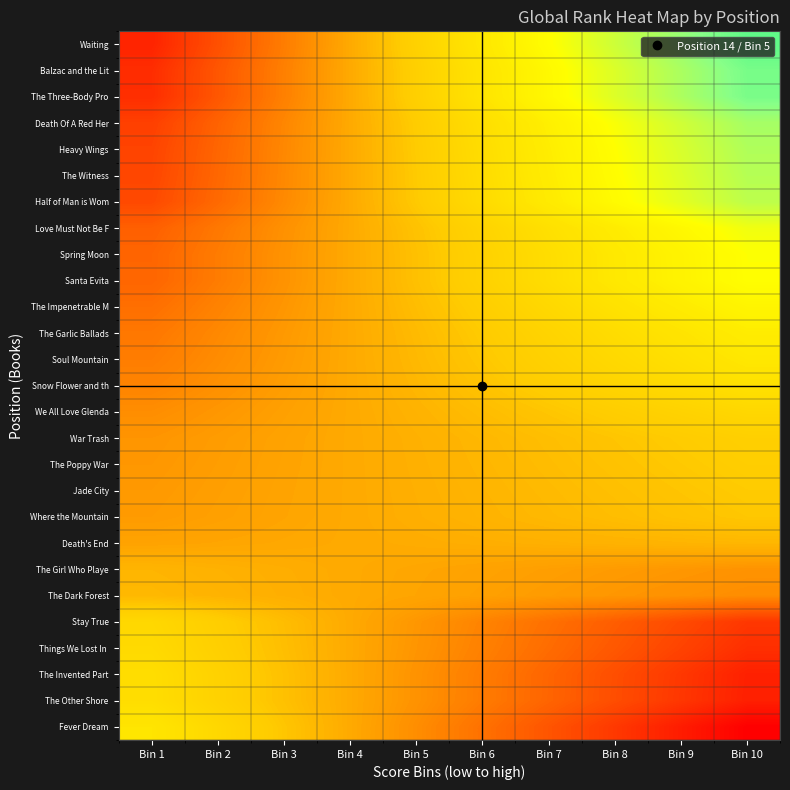

Count the number of data series in this chart.

27